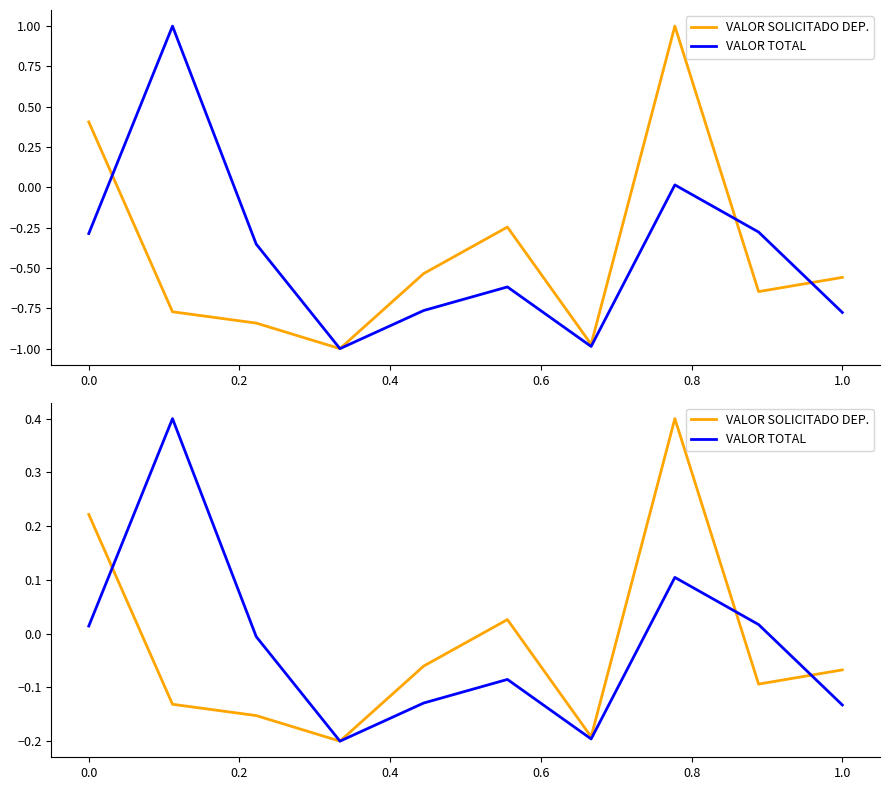

Does the chart have visible grid lines?

No